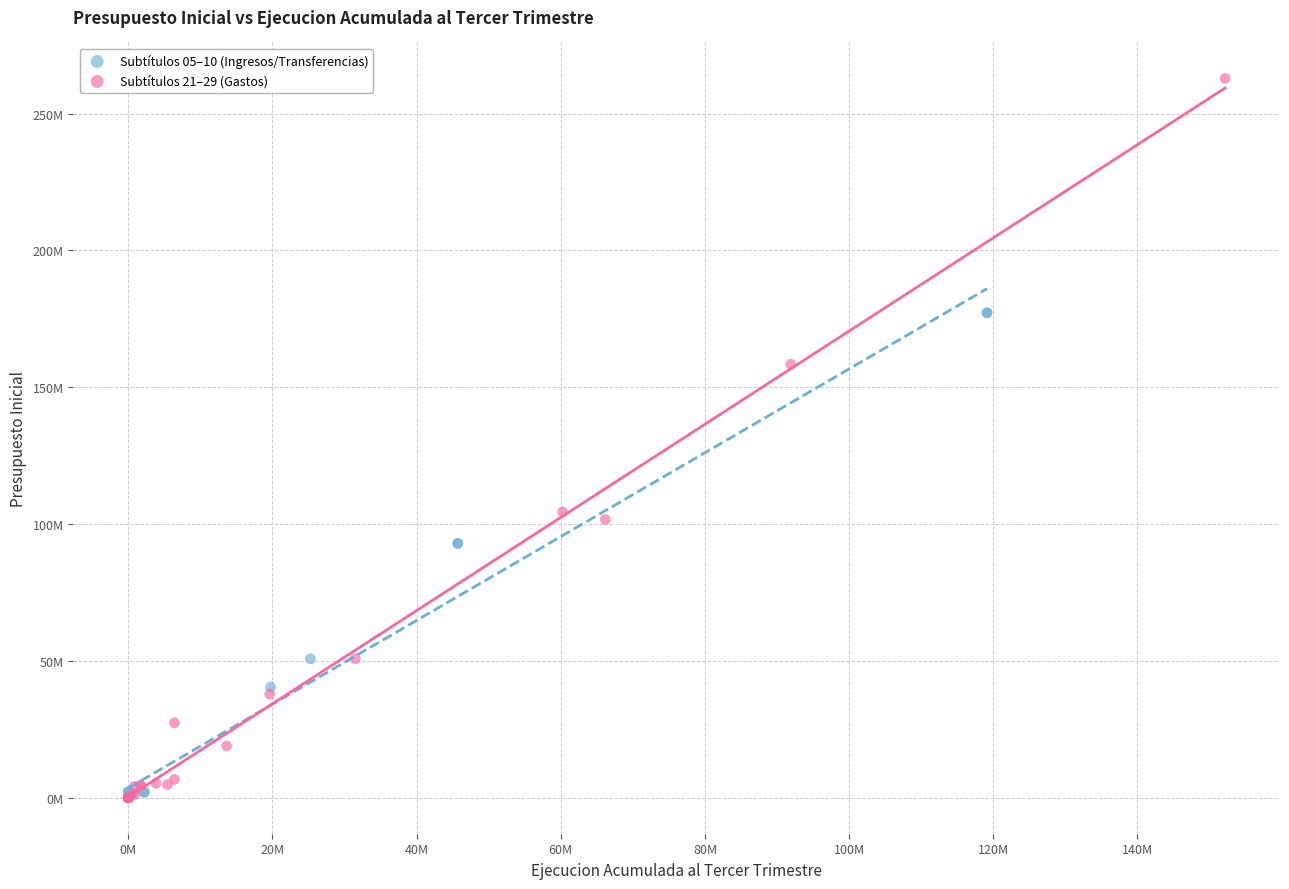

Which series has the largest Y range (max minus min)?

Subtítulos 21–29 (Gastos)